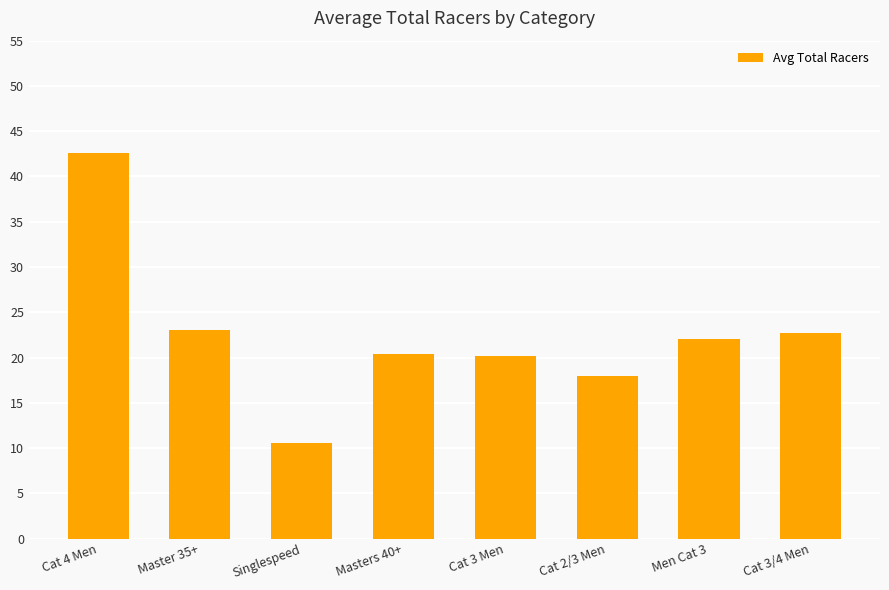

How many values are below 22?

4